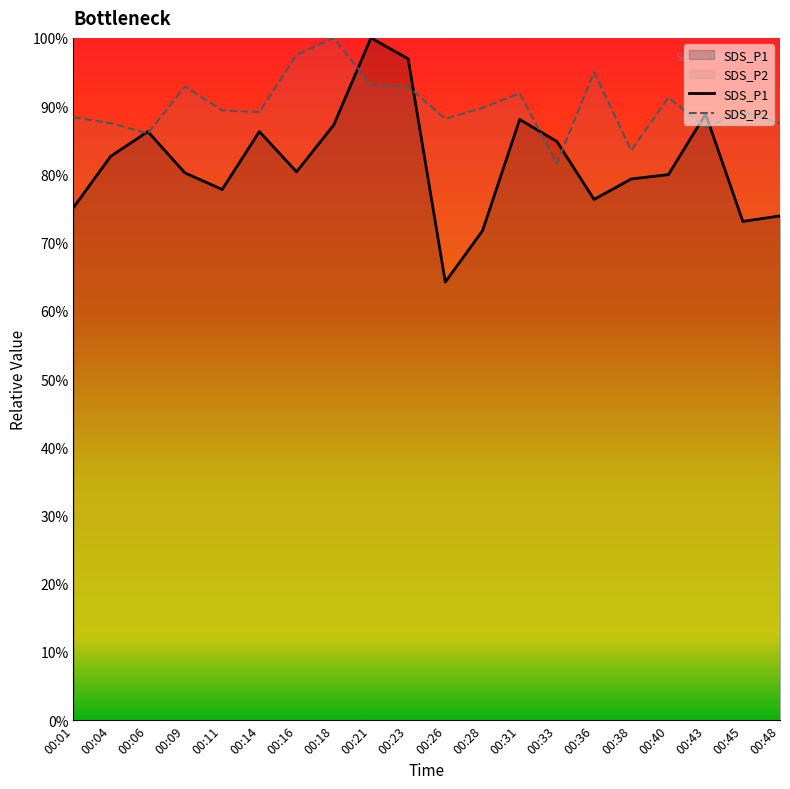

At which category does SDS_P2 reach its first local valley?

00:06